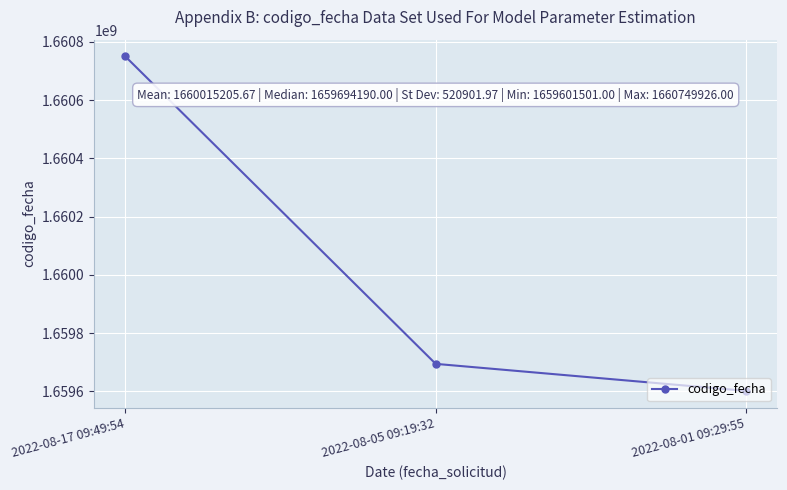

Rank the categories by value from lowest to highest.

2022-08-01 09:29:55, 2022-08-05 09:19:32, 2022-08-17 09:49:54